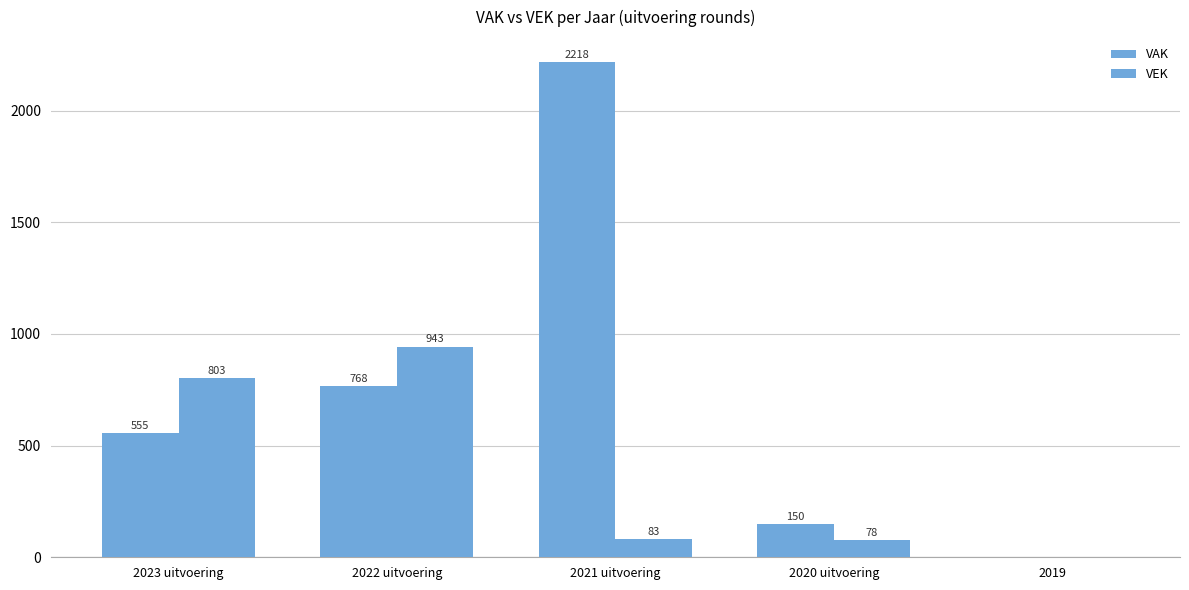

Is the value of VAK at 2022 uitvoering greater than the value of VEK at 2021 uitvoering?

Yes